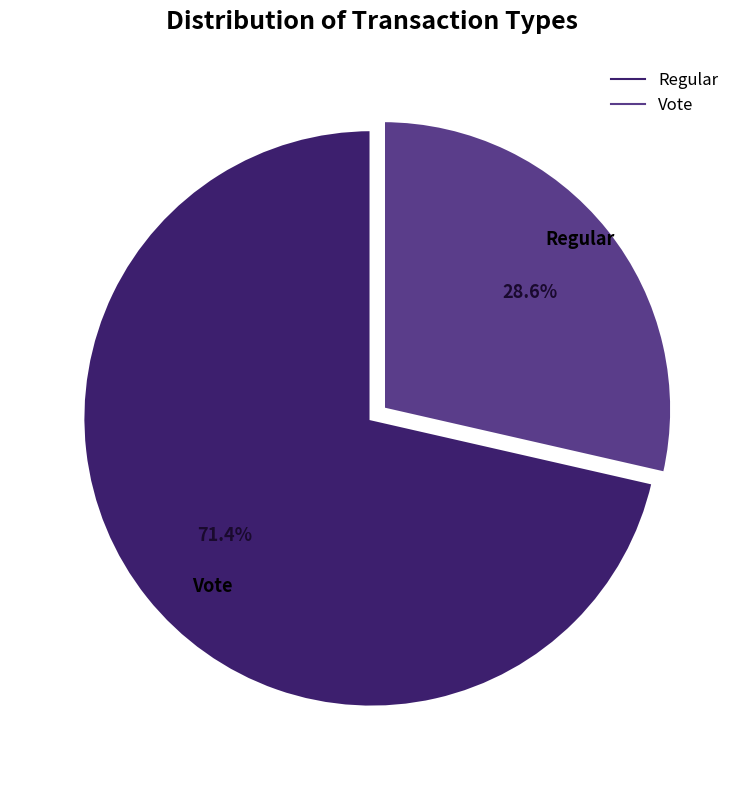

Combined, do Regular and Vote account for over 50%?

Yes